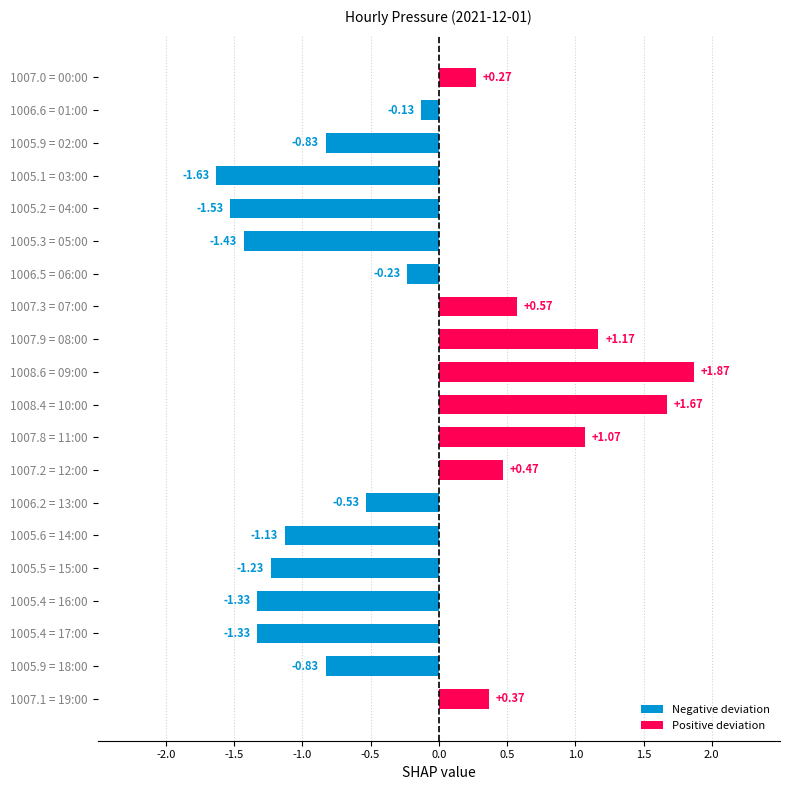

How many series are shown in this chart?

1